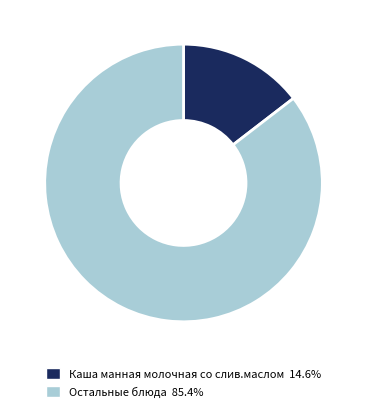

Is there a majority slice in this chart?

Yes